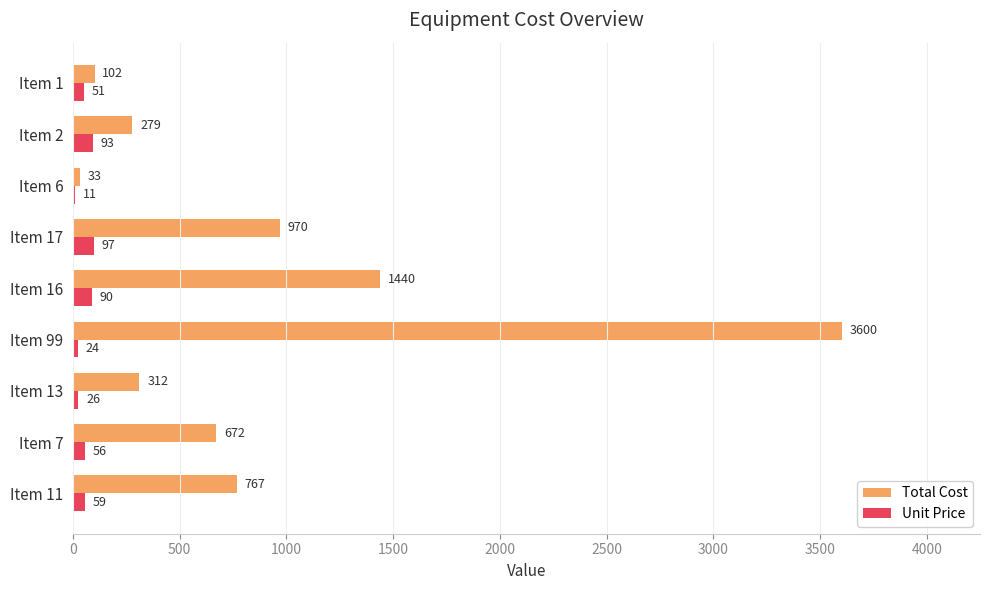

At which category does the chart reach its peak across all series?

Item 99